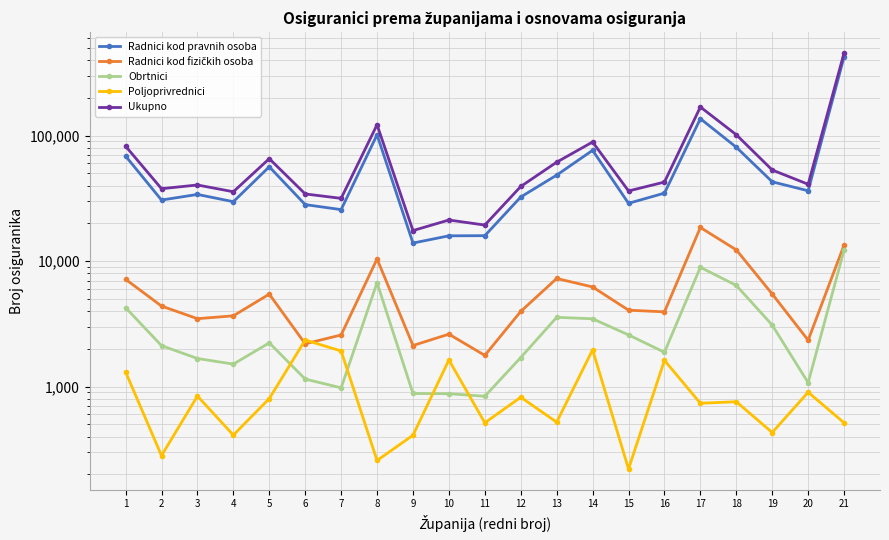

True or false: Radnici kod pravnih osoba has more than 1 points higher than both neighbors.

True